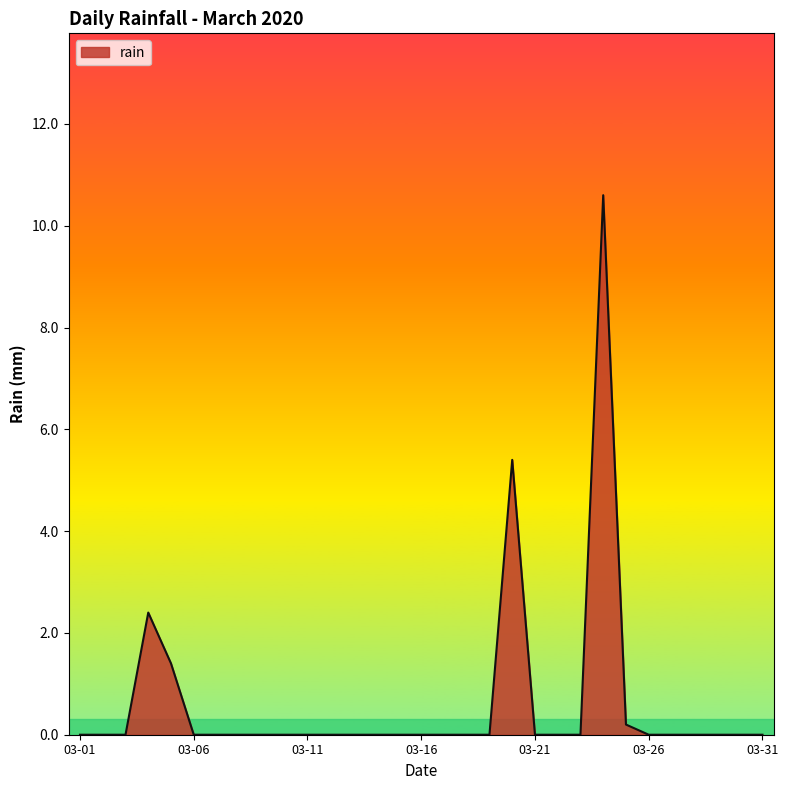

What is the difference between the maximum and minimum values?

10.6